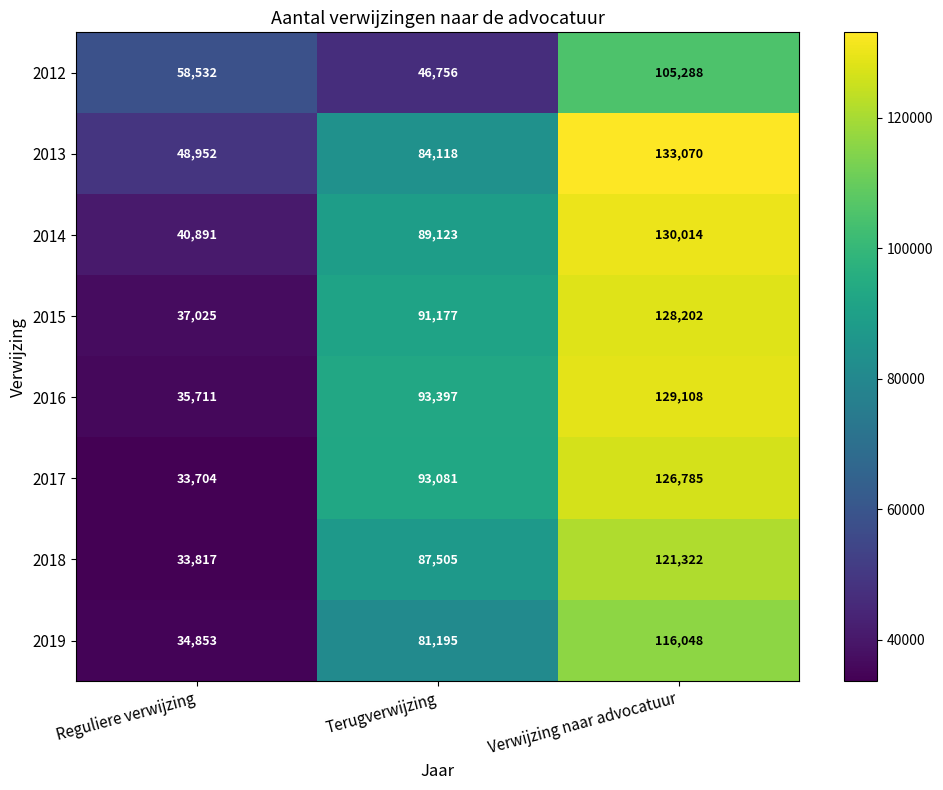

Is it true that 2014 equals 81367 at Verwijzing naar advocatuur?

False